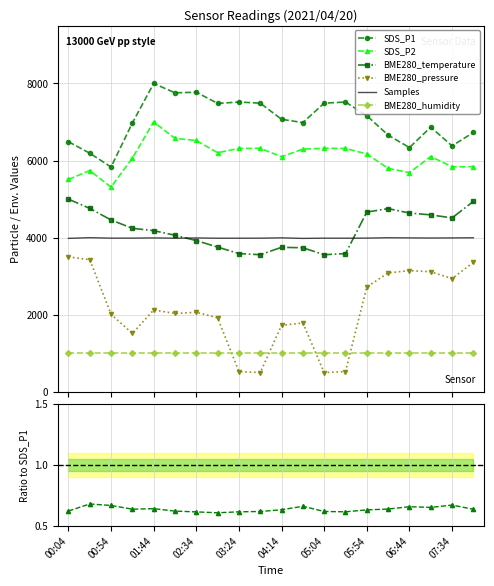

At how many categories does at least one series exceed 5608?

20